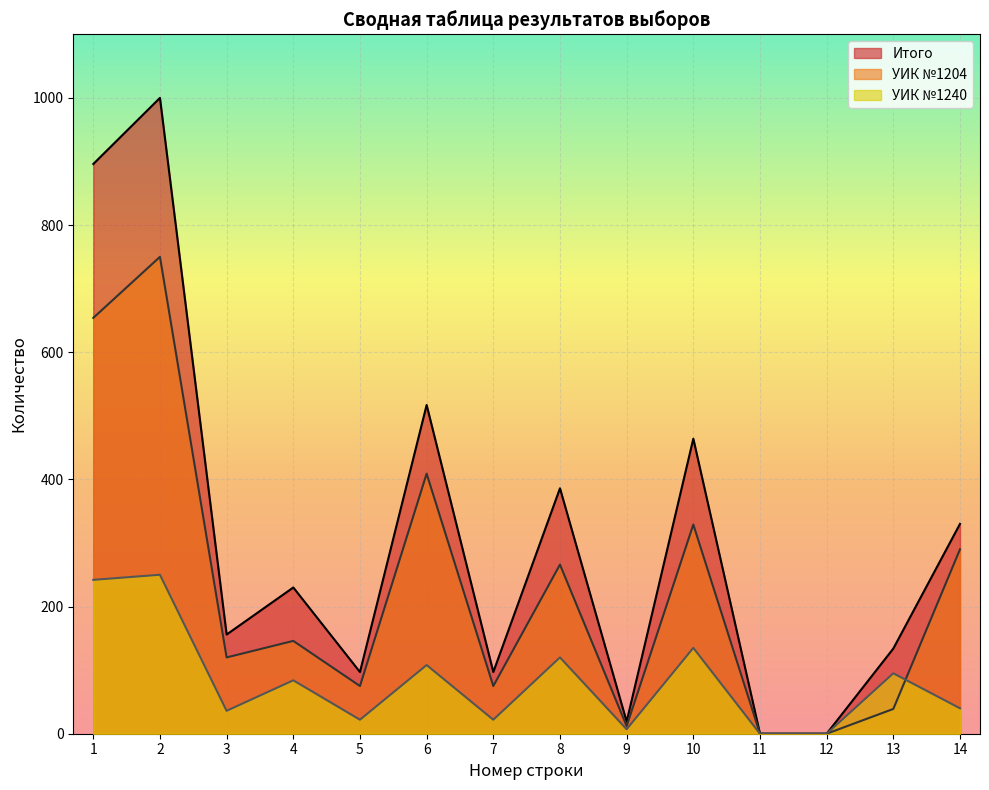

What is the value of the Итого point at the 3rd from the left?

156